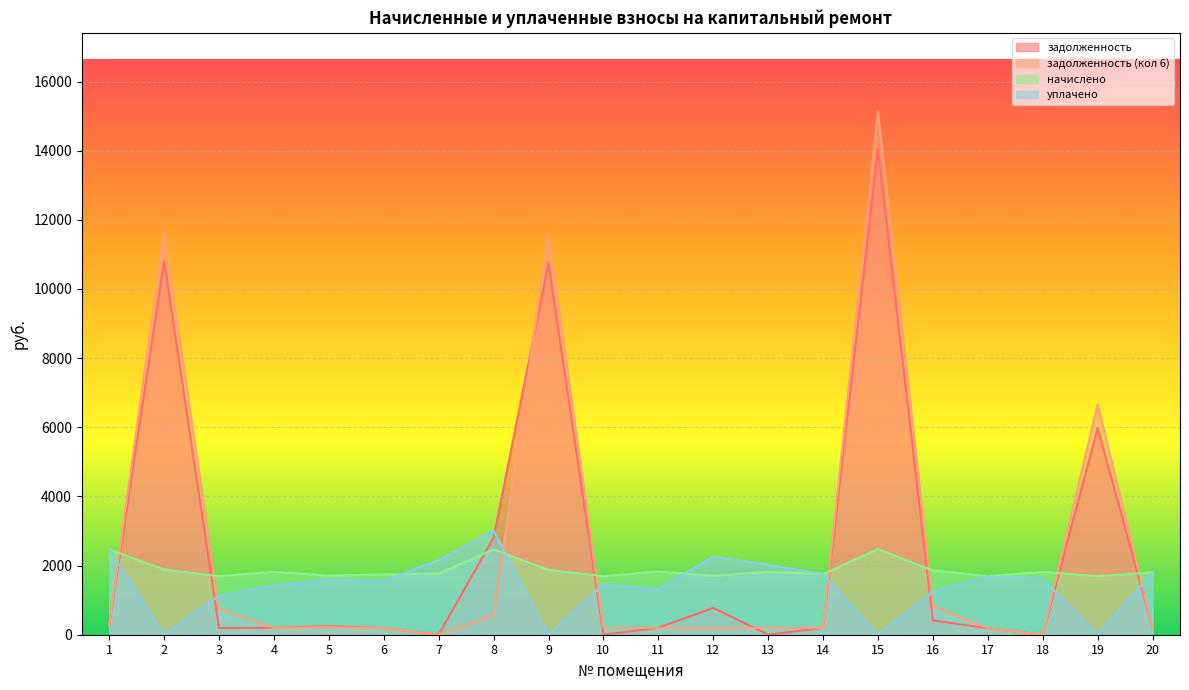

What is the greatest value displayed?

15137.2